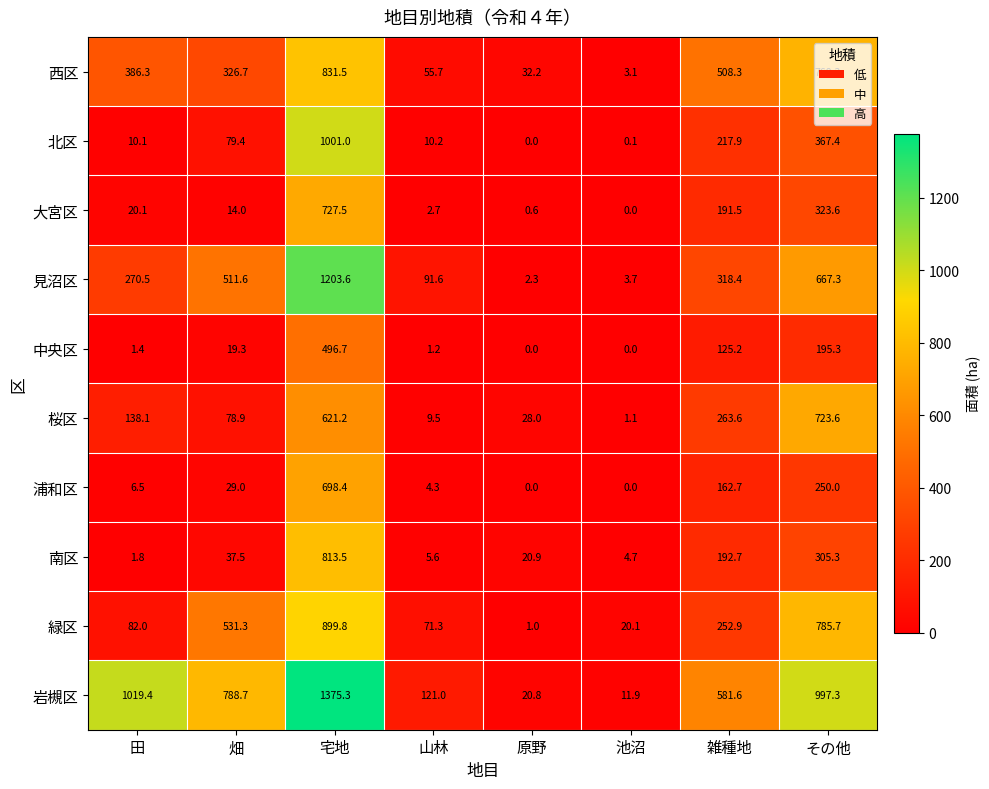

At which category is the sum across all series the highest?

宅地